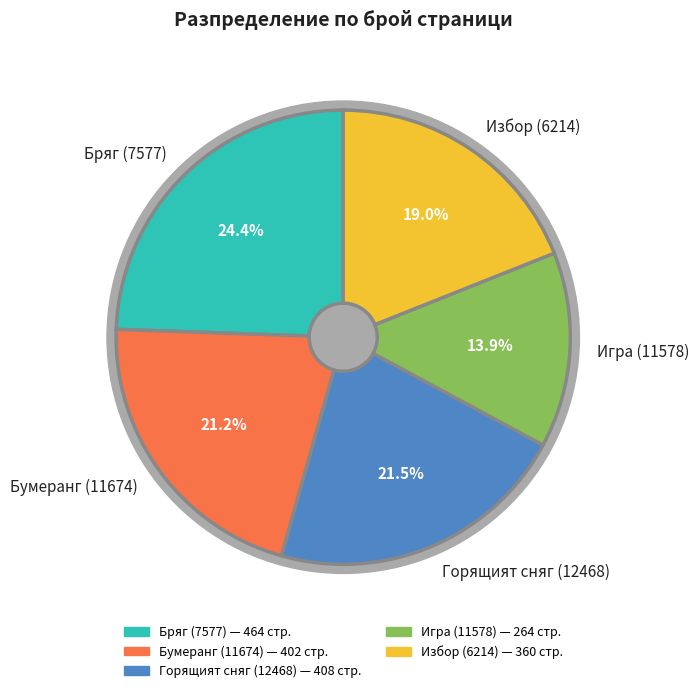

Combined, do Игра (11578) and Бряг (7577) account for over 50%?

No